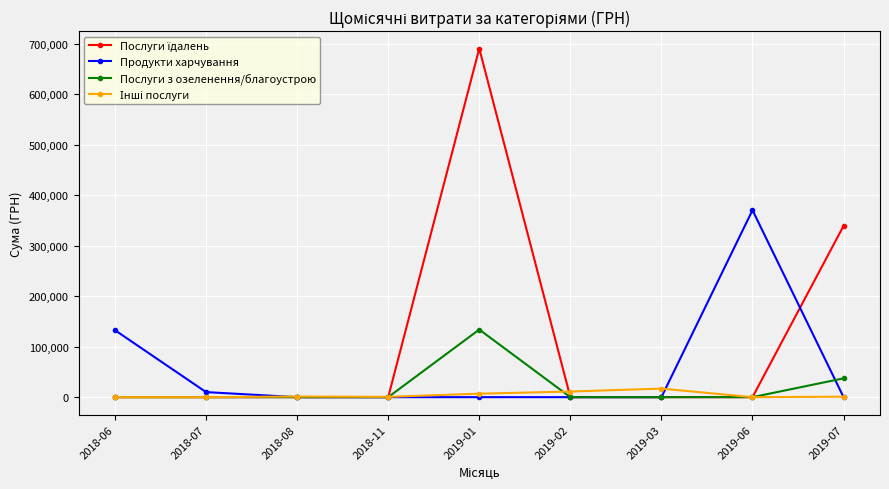

At which category does the chart reach its peak across all series?

2019-01